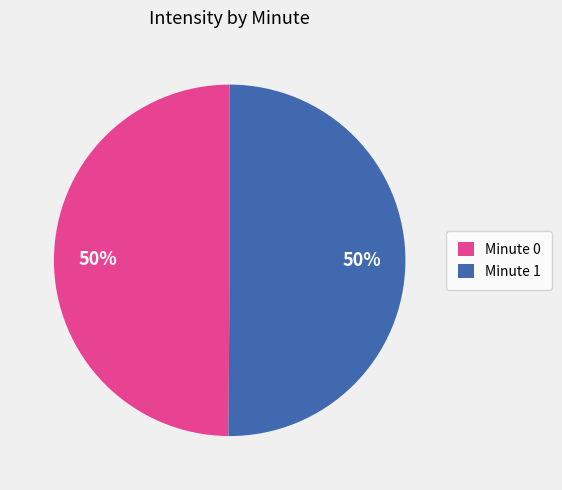

Is it true that Minute 0 is 39% of the pie?

False